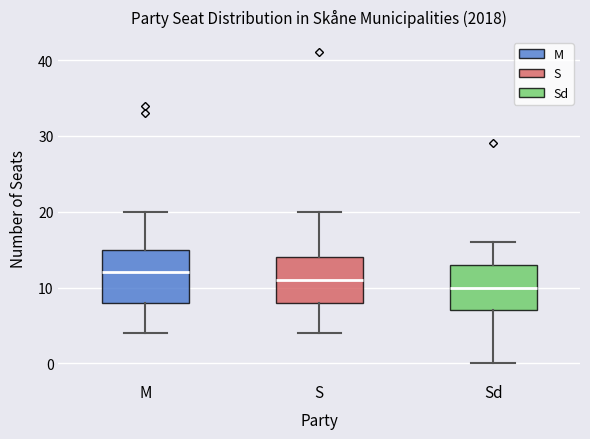

Which box is the tallest, from its lower edge to its upper edge?

M